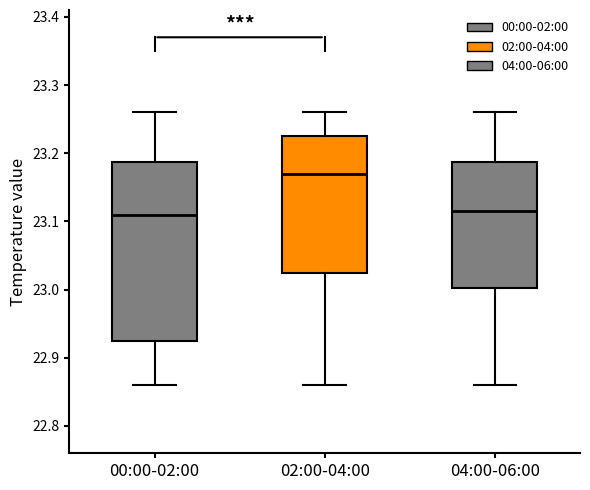

Reading left to right, read every box against the y-axis: the position of its median line, the range the box covers, and the ends of its whiskers. The values are not printed on the chart, so give them approximately, as read against the axis.

00:00-02:00: median 23.11, box 22.93 to 23.19, whiskers 22.86 to 23.26
02:00-04:00: median 23.17, box 23.03 to 23.23, whiskers 22.86 to 23.26
04:00-06:00: median 23.12, box 23.00 to 23.19, whiskers 22.86 to 23.26